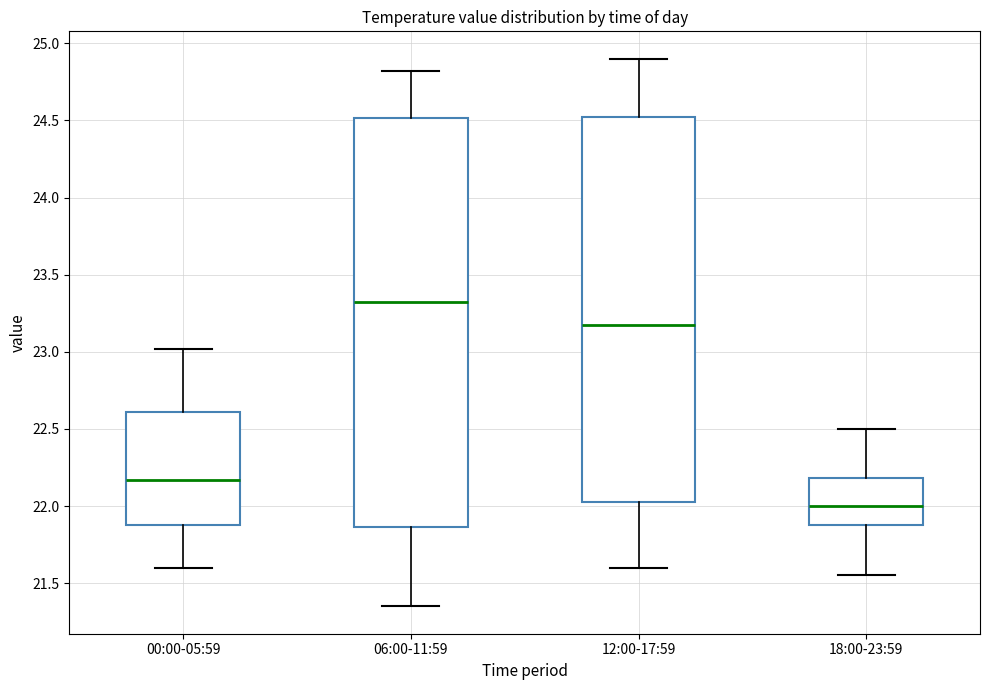

Which box has the highest median line?

06:00-11:59